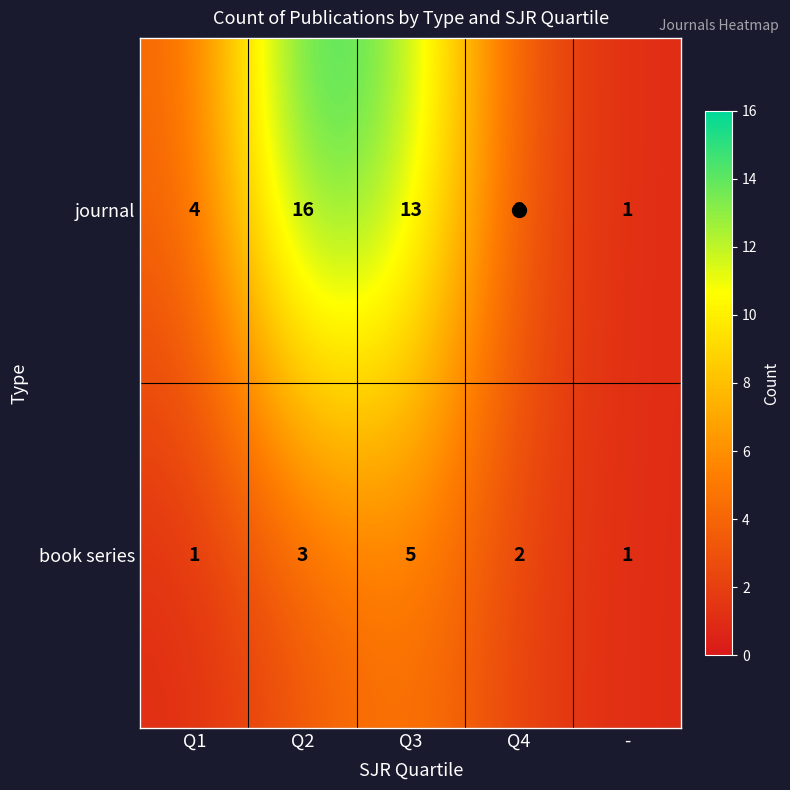

Between Q3 and Q4, which series saw the biggest shift?

journal